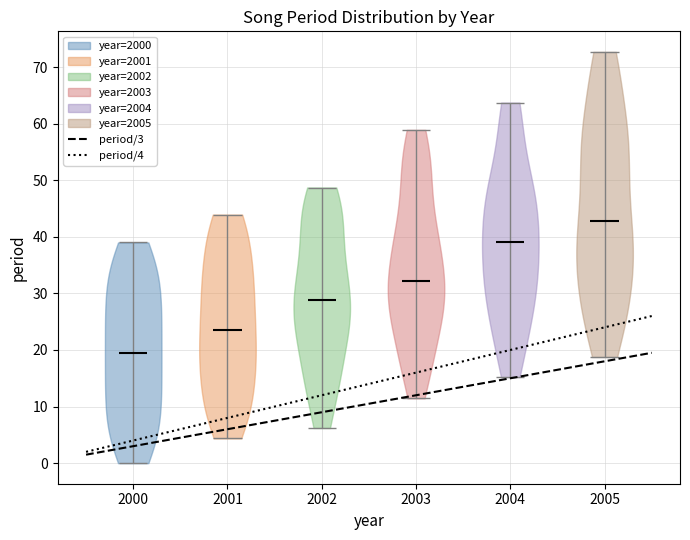

What is the highest point the violin at x = 2001 reaches on the y-axis? The values are not printed on the chart, so give them approximately, as read against the axis.

44